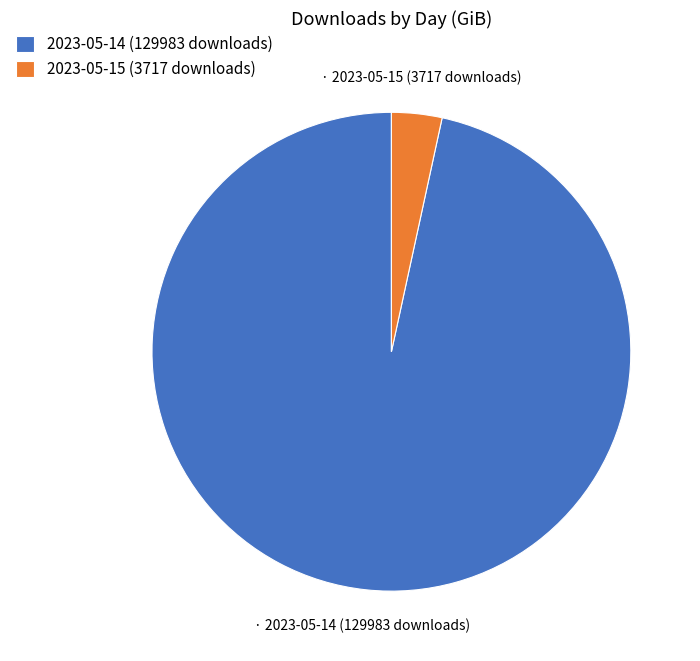

Approximately how many times larger is the value at 2023-05-14 (129983 downloads) compared to 2023-05-15 (3717 downloads)?

28.4